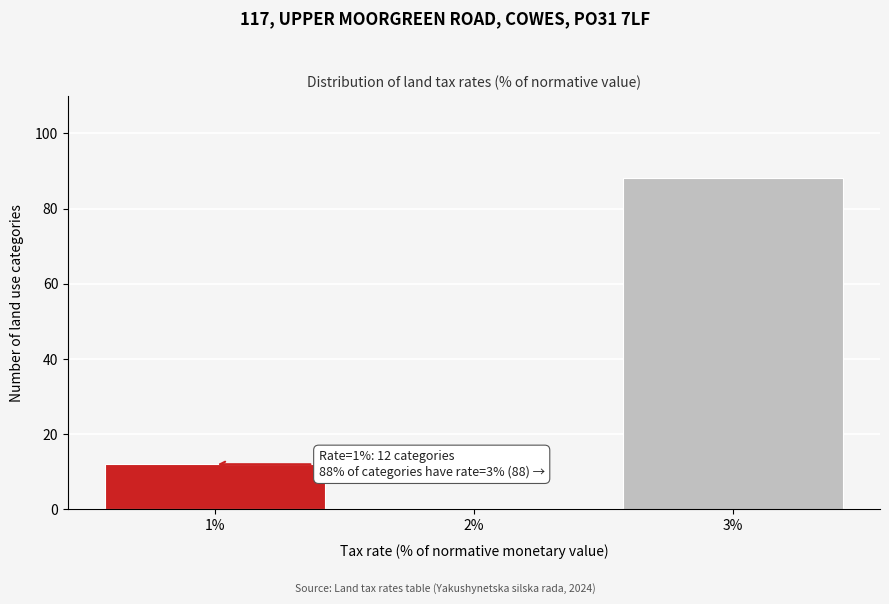

Which range on the x-axis has the tallest bar?

2.5 to 3.5